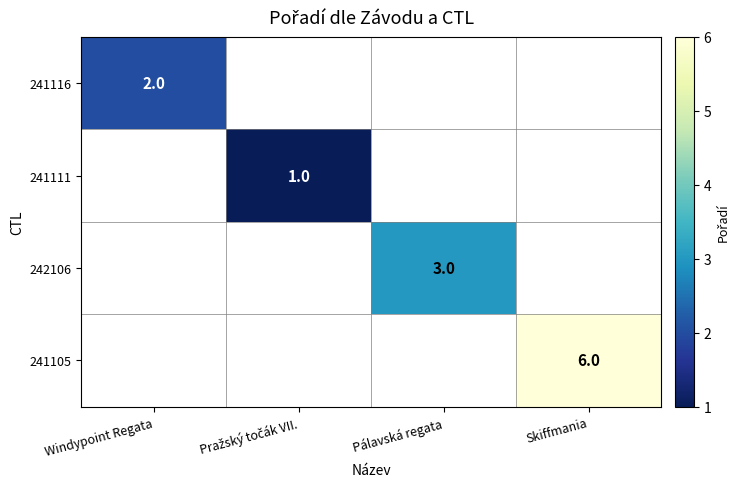

What is the minimum value shown in the chart?

1.0